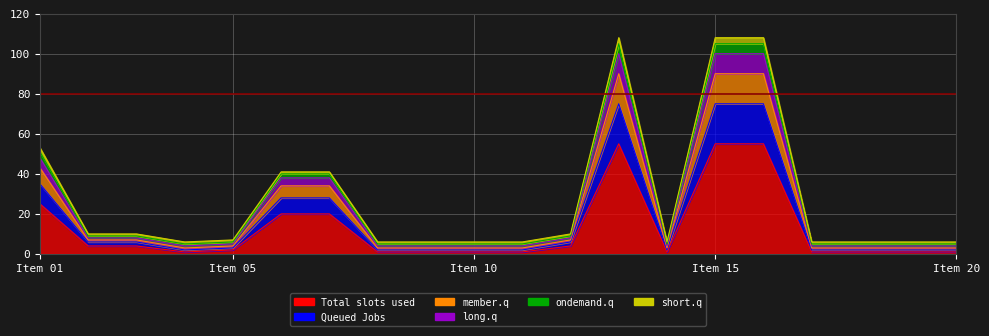

At which label does member.q first exceed 6?

Item 01